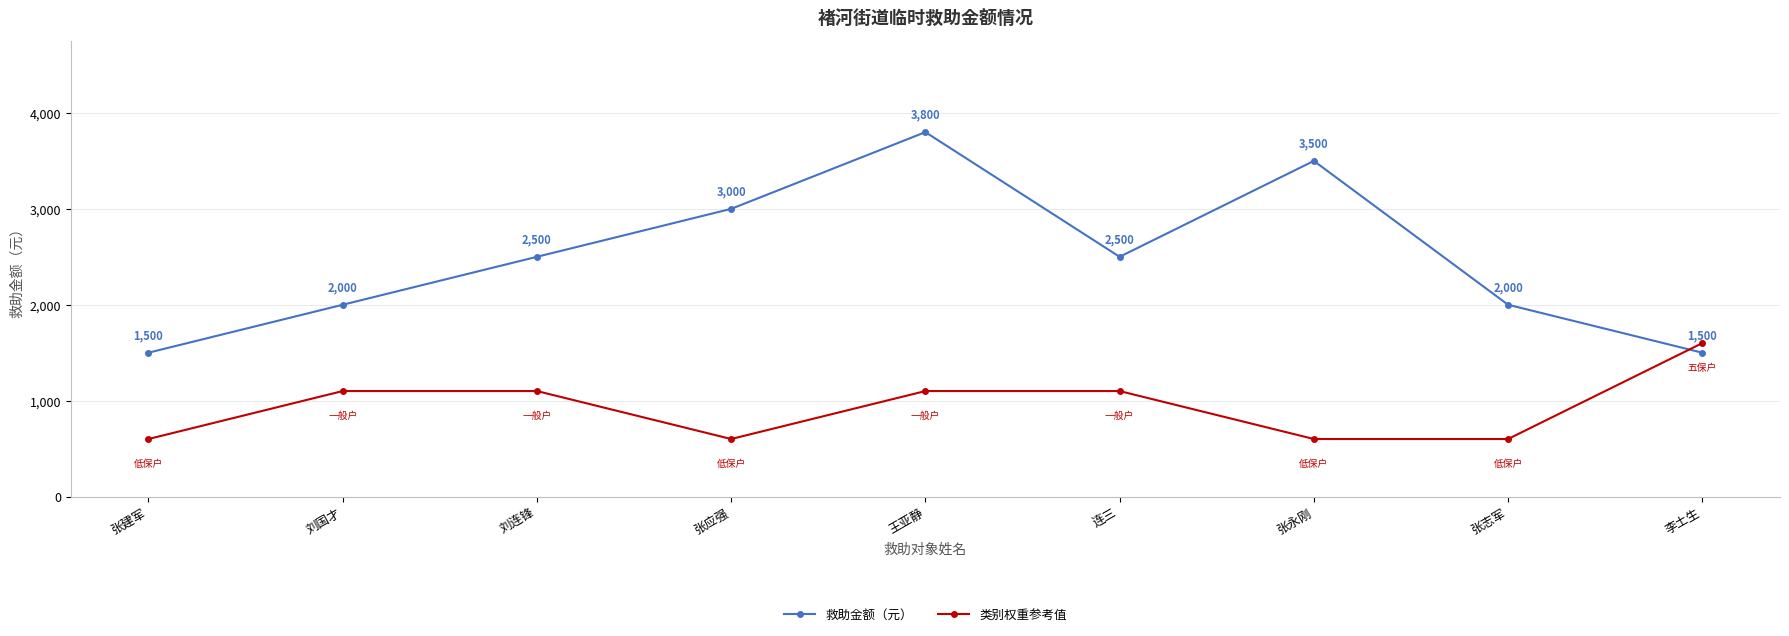

What is the smallest value displayed?

600